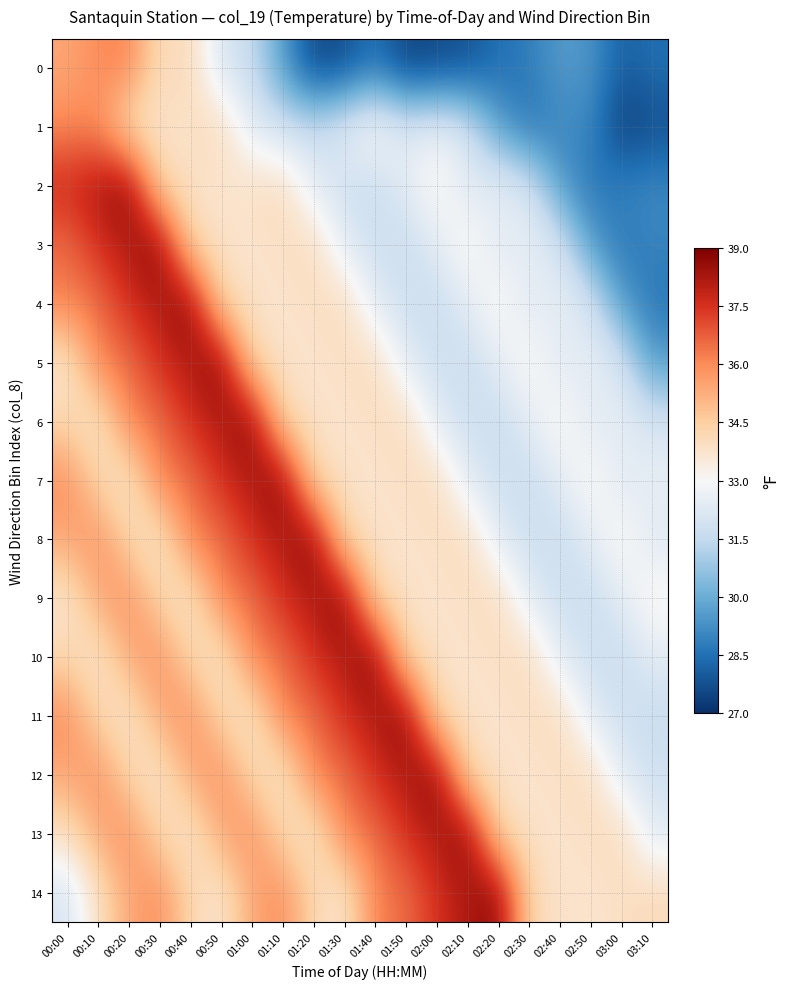

Which series has the largest total across all categories?

13